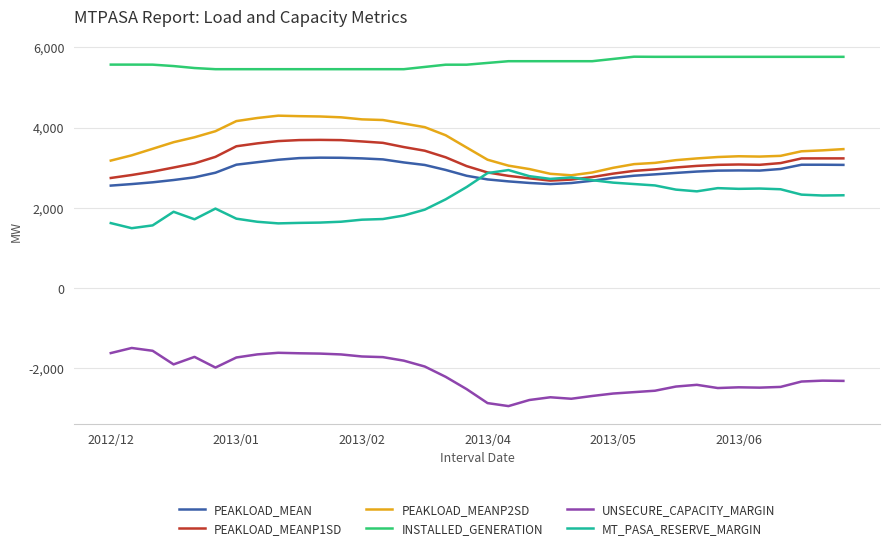

What is the maximum value shown in the chart?

5764